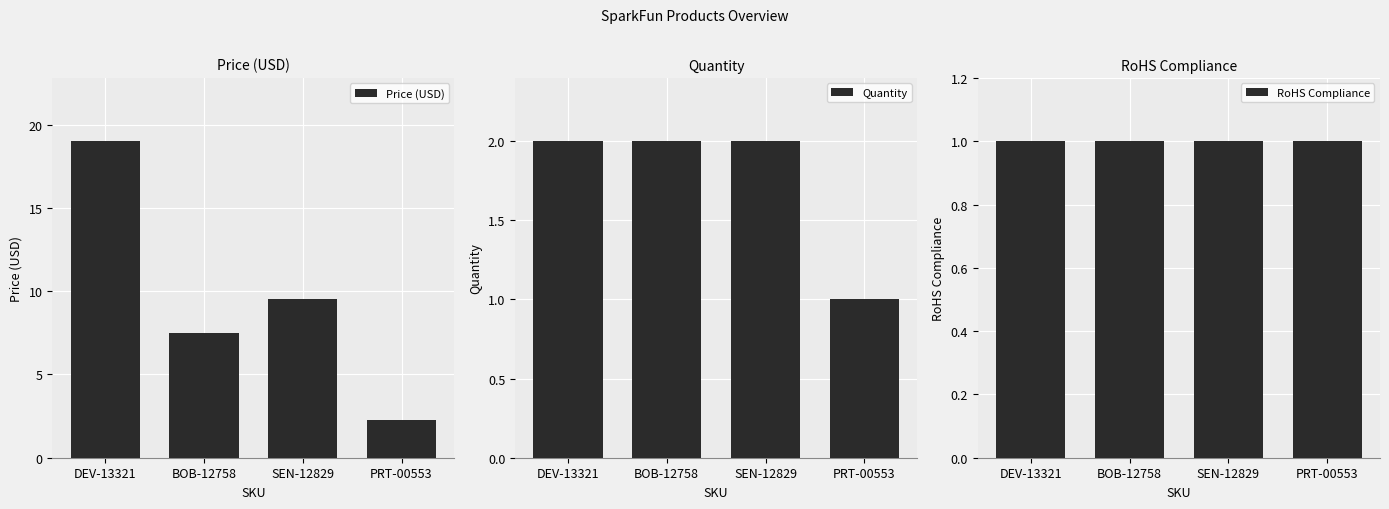

What is the sum of the Price (USD) values at BOB-12758 and SEN-12829?

17.0